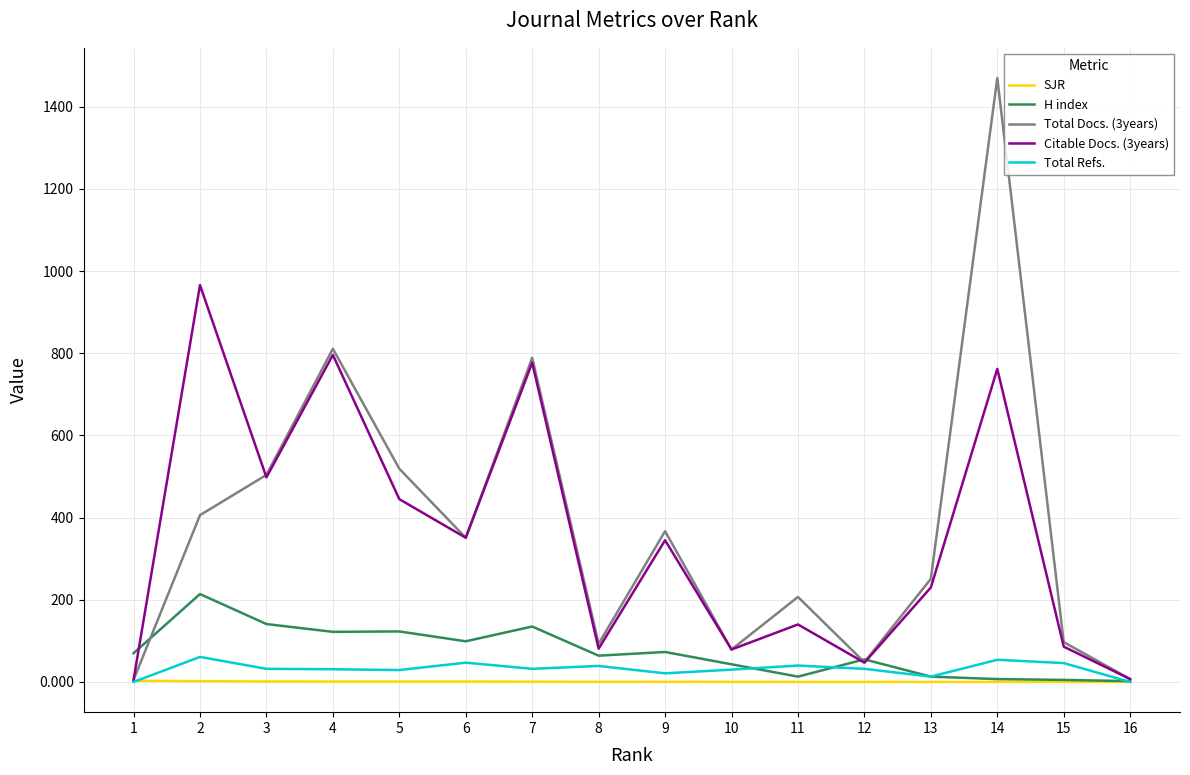

At which category is the sum across all series the highest?

14